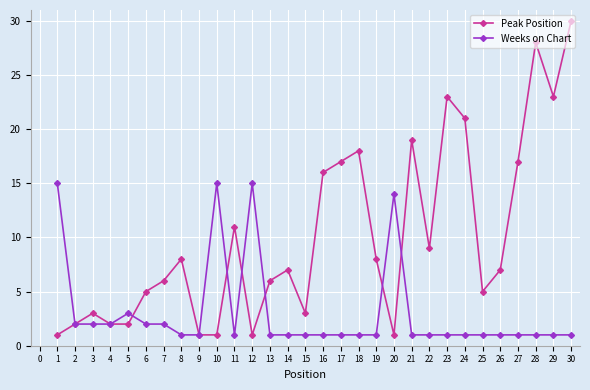

What is the total value across all series at 9?

2